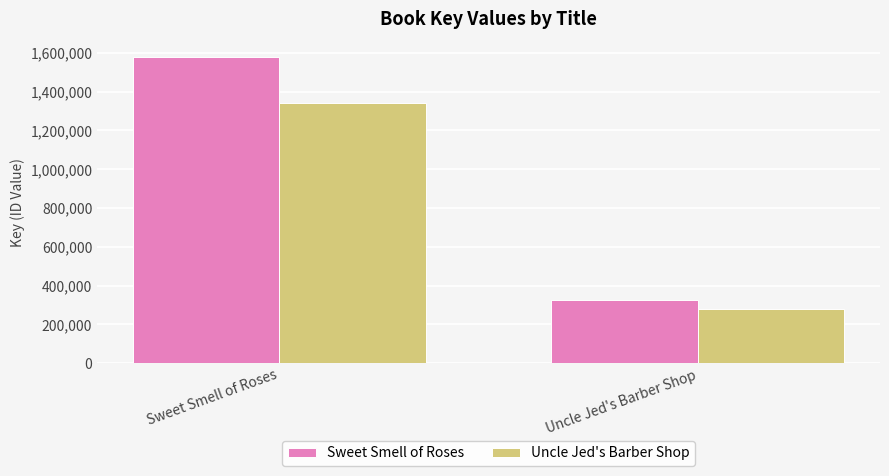

What position from the right is Uncle Jed's Barber Shop?

1